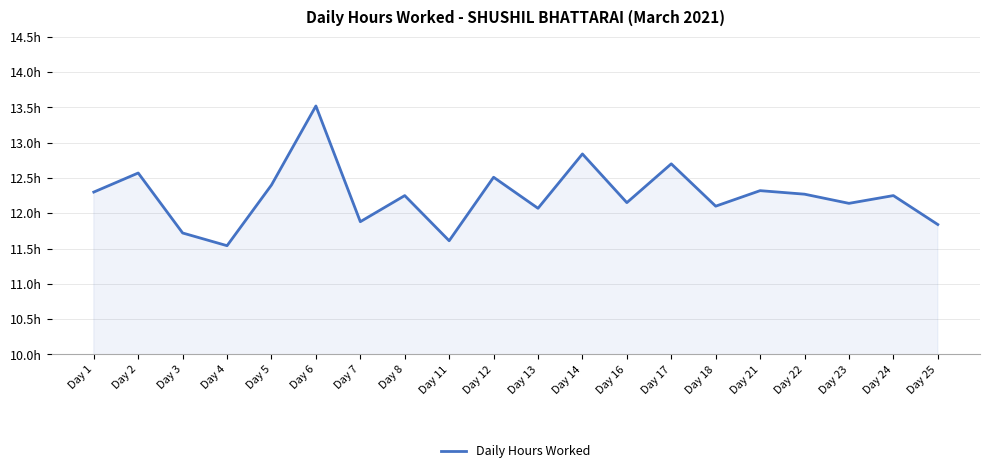

Rank the categories by value from highest to lowest.

Day 6, Day 14, Day 17, Day 2, Day 12, Day 5, Day 21, Day 1, Day 22, Day 8, Day 24, Day 16, Day 23, Day 18, Day 13, Day 7, Day 25, Day 3, Day 11, Day 4